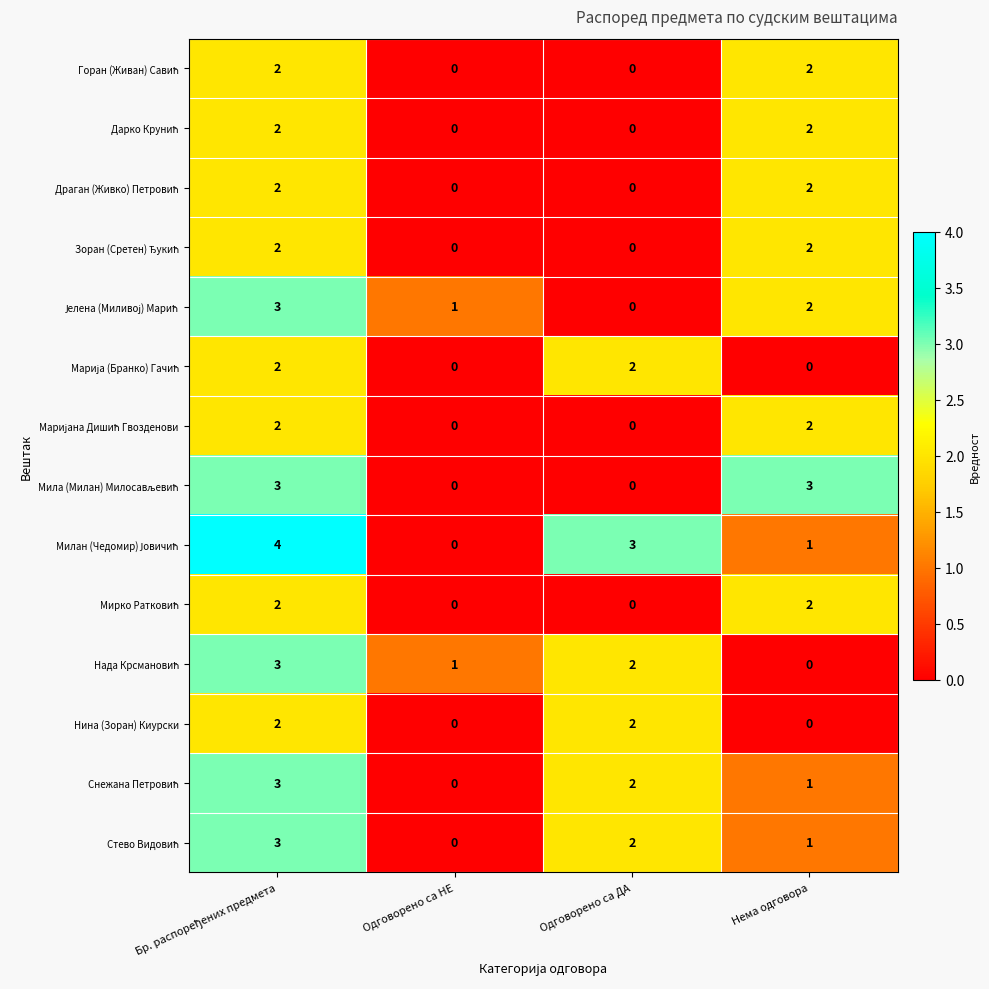

What is the greatest value displayed?

4